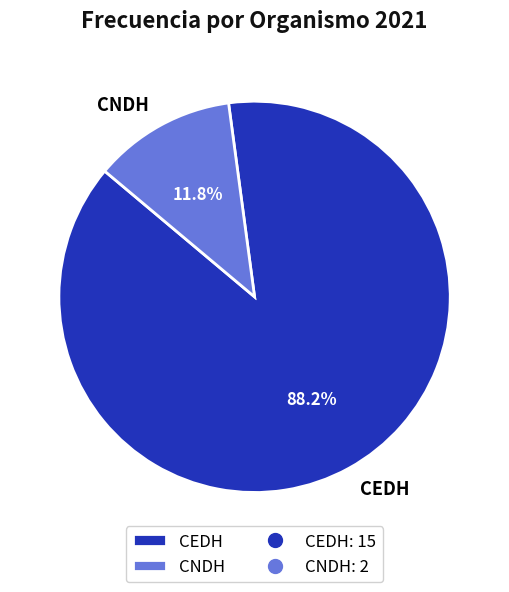

How many segments does this pie chart have?

2